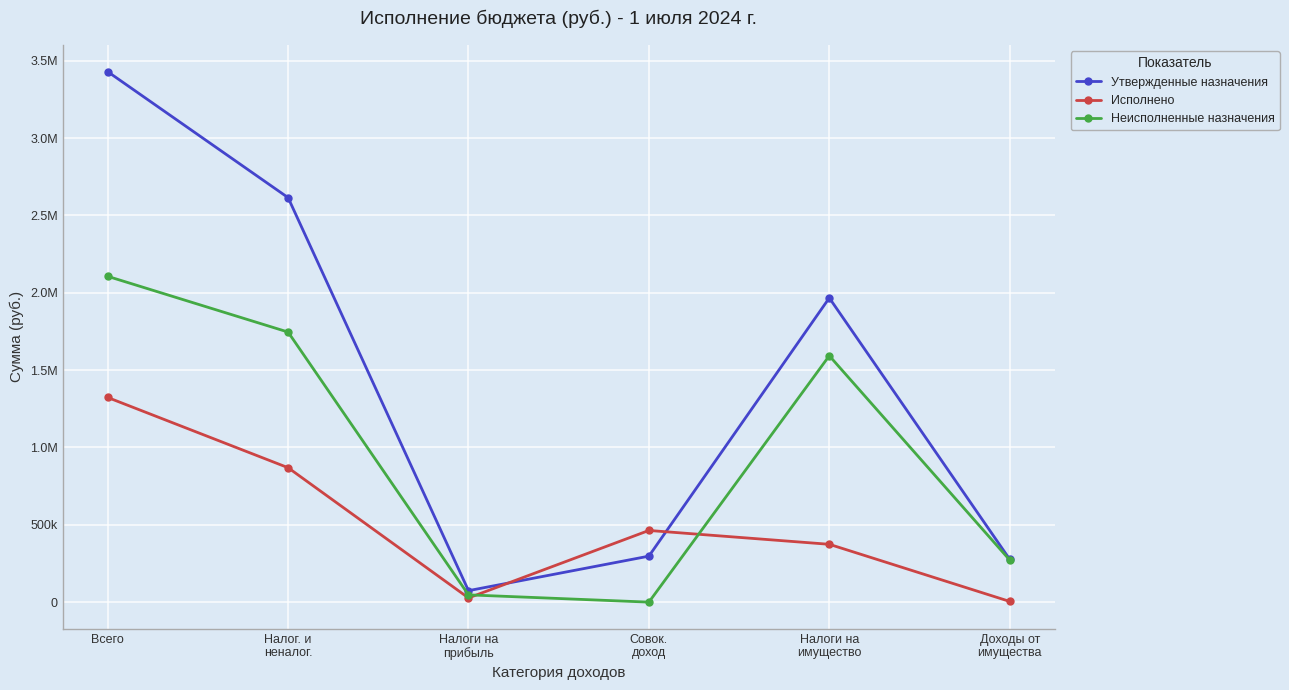

Is it true that Исполнено equals 1355611.0 at Налог. и
неналог.?

False